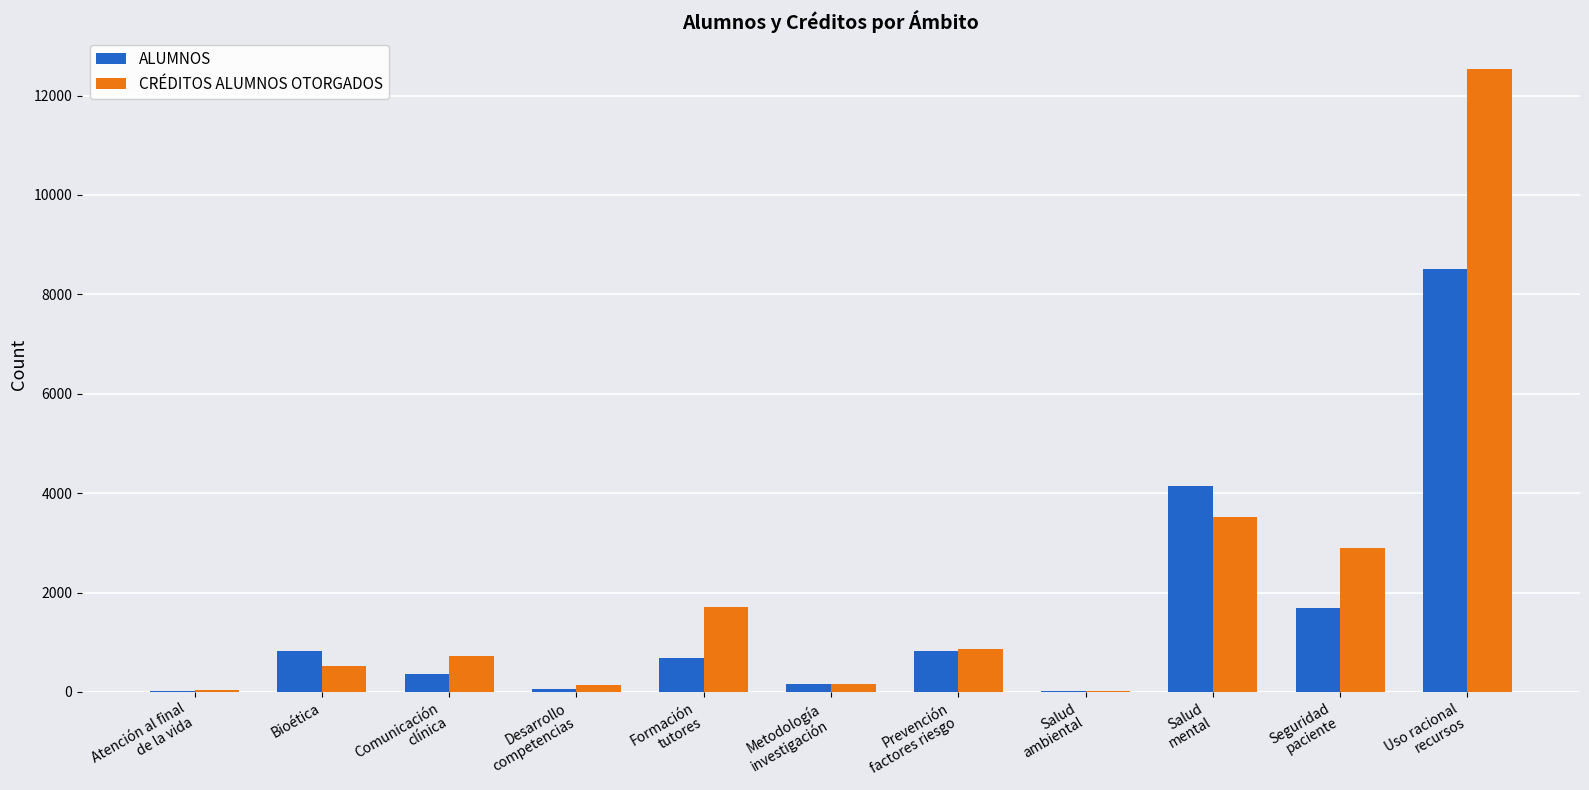

What is the sum of all CRÉDITOS ALUMNOS OTORGADOS values?

23133.7